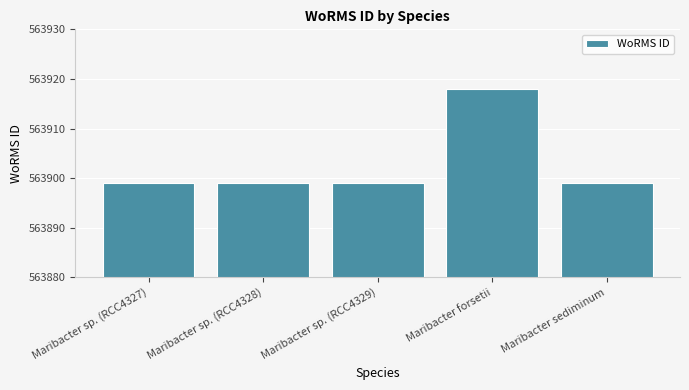

What is the ratio of the value at Maribacter sp. (RCC4329) to the value at Maribacter sp. (RCC4327)?

1.0